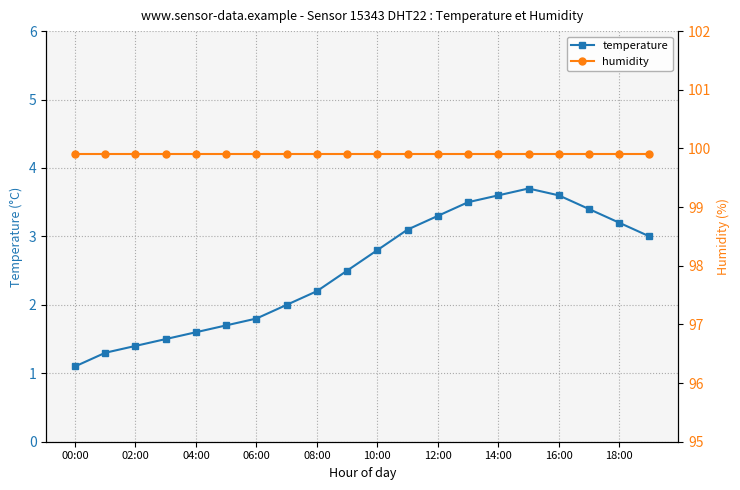

What is the smallest value displayed?

1.1